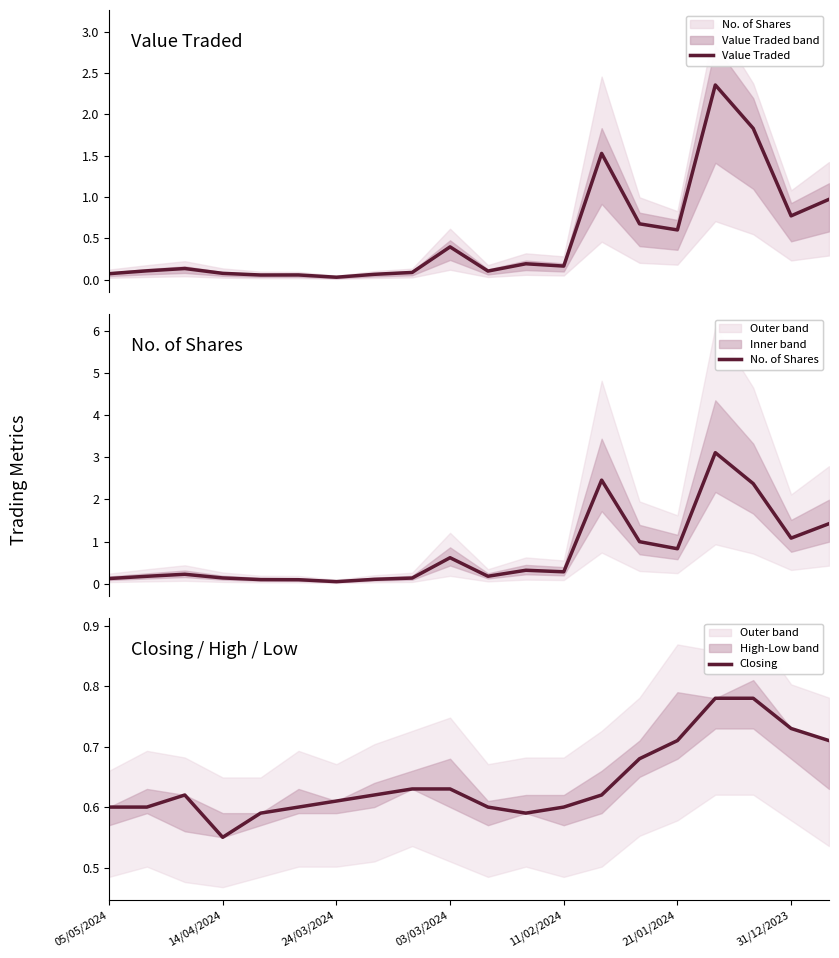

List the series in order of their overall mean, highest first.

No. of Shares, Closing, Value Traded